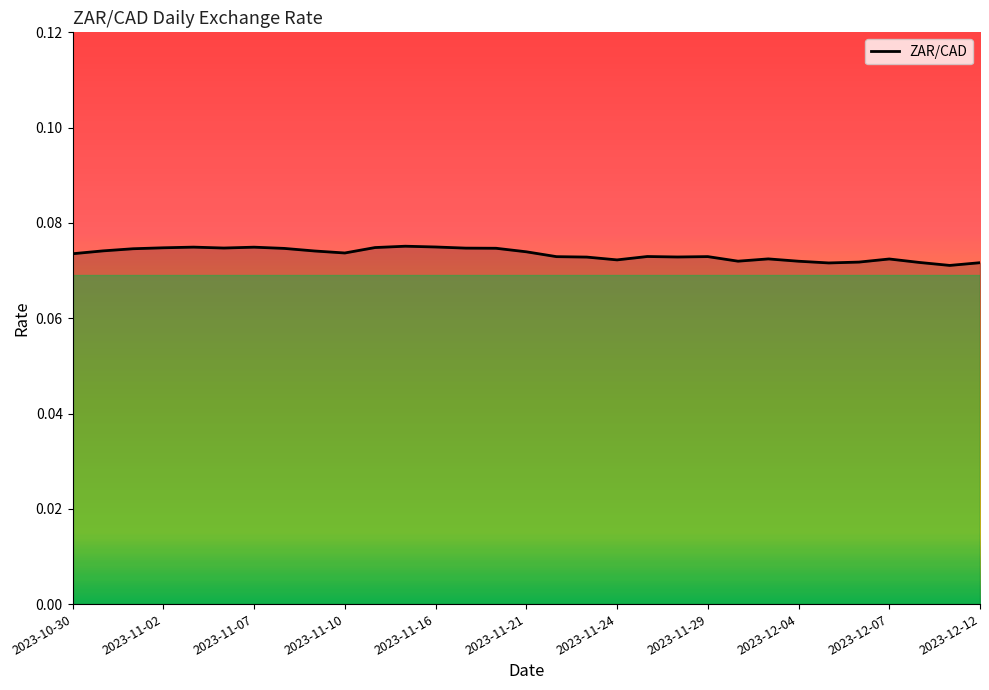

How many lines are shown in the chart?

1